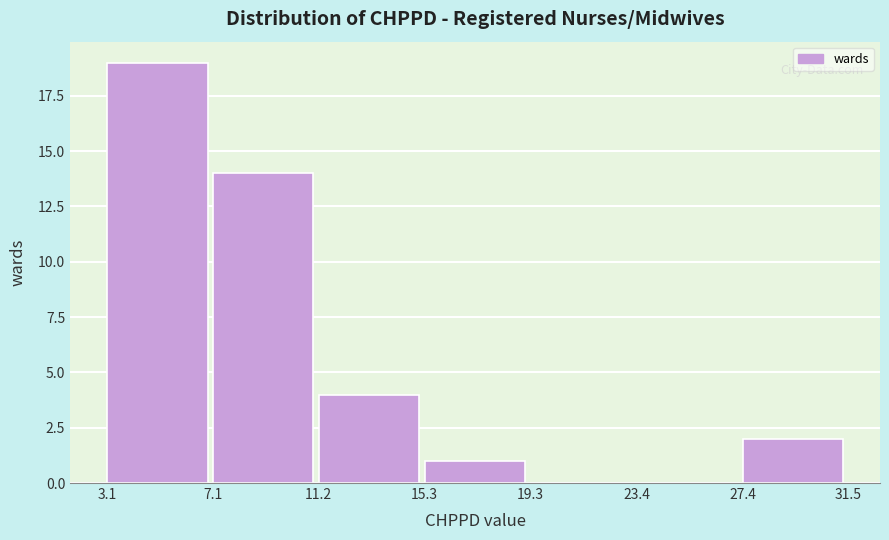

Reading left to right, transcribe this chart: for each bar, give the range it covers on the x-axis and its height. The values are not printed on the chart, so give them approximately, as read against the axis.

3.1 to 7.1: 19
7.1 to 11.2: 14
11.2 to 15.3: 4
15.3 to 19.3: 1
19.3 to 23.4: 0
23.4 to 27.4: 0
27.4 to 31.5: 2